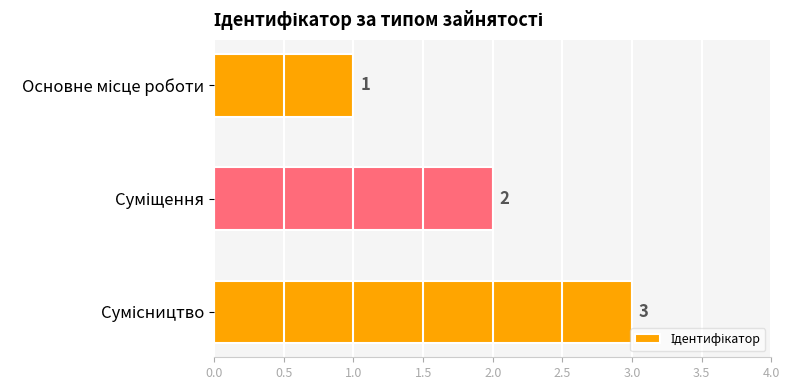

What is the sum of all values?

6